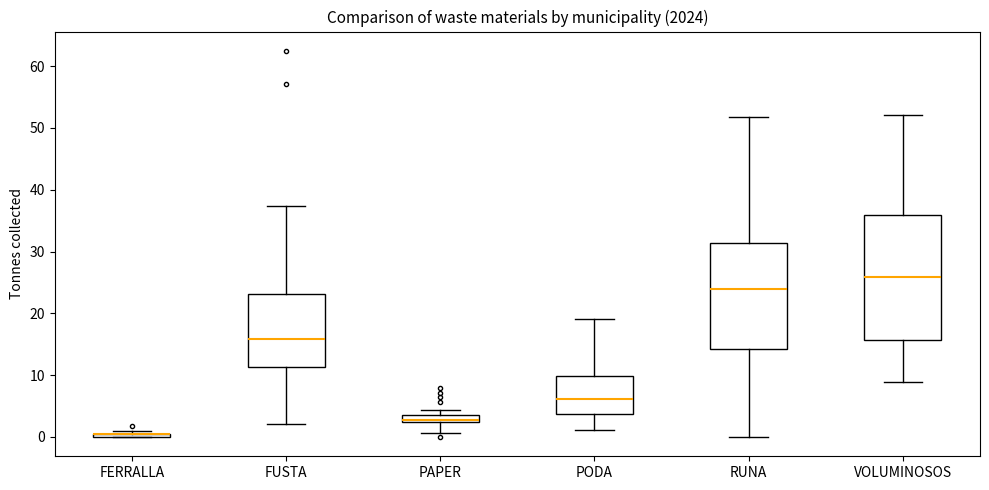

Comparing the boxes themselves (not the whiskers), which one is the tallest?

VOLUMINOSOS